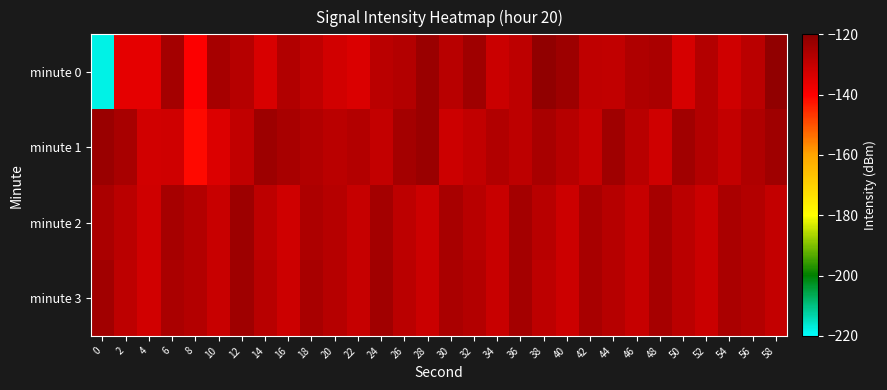

Reading right to left, transcribe all the data shown in this chart.

minute 0: 58=-121.2	56=-128.4	54=-131.7	52=-127.0	50=-133.0	48=-125.7	46=-126.4	44=-129.7	42=-129.2	40=-123.1	38=-121.6	36=-128.7	34=-131.3	32=-123.8	30=-128.1	28=-123.1	26=-127.3	24=-128.3	22=-133.7	20=-132.1	18=-129.3	16=-126.7	14=-133.5	12=-127.7	10=-124.9	8=-139.8	6=-124.6	4=-135.7	2=-135.7	0=-217.9
minute 1: 58=-123.9	56=-126.3	54=-129.8	52=-127.4	50=-124.1	48=-131.9	46=-128.2	44=-123.6	42=-130.5	40=-127.8	38=-125.3	36=-128.9	34=-126.7	32=-129.4	30=-131.6	28=-122.8	26=-124.5	24=-130.1	22=-127.3	20=-128.5	18=-126.8	16=-125.3	14=-123.3	12=-129.7	10=-134.3	8=-141.5	6=-131.9	4=-132.2	2=-125.2	0=-123.0
minute 2: 58=-130.1	56=-127.3	54=-125.7	52=-131.2	50=-128.4	48=-124.8	46=-130.3	44=-127.7	42=-125.4	40=-131.6	38=-128.1	36=-124.5	34=-130.7	32=-127.9	30=-125.1	28=-131.4	26=-128.6	24=-124.3	22=-130.2	20=-127.5	18=-125.9	16=-132.1	14=-128.8	12=-123.4	10=-130.6	8=-127.2	6=-124.7	4=-131.8	2=-128.3	0=-125.6
minute 3: 58=-129.9	56=-127.4	54=-125.6	52=-131.1	50=-128.3	48=-124.7	46=-130.2	44=-127.8	42=-125.2	40=-131.5	38=-128.9	36=-124.4	34=-130.6	32=-127.2	30=-125.8	28=-131.3	26=-128.5	24=-124.1	22=-130.4	20=-127.6	18=-125.3	16=-131.7	14=-128.2	12=-123.9	10=-130.8	8=-127.1	6=-125.5	4=-132.3	2=-128.7	0=-124.2